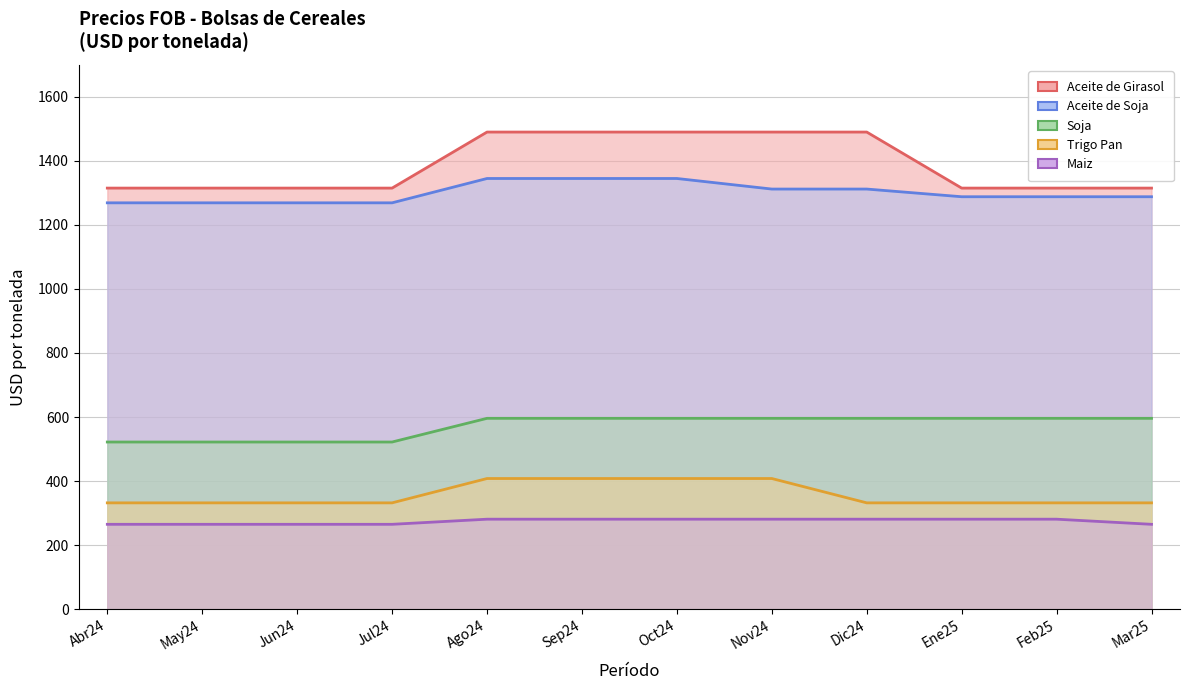

At how many categories does at least one series exceed 779?

12